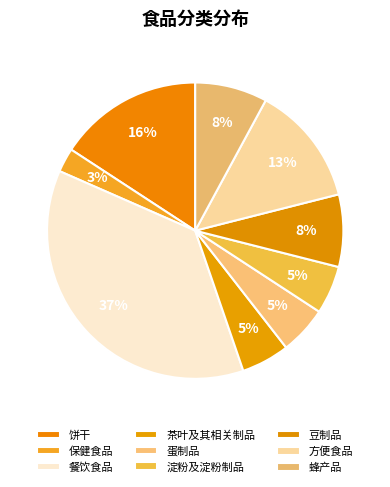

How many slices are in this pie chart?

9